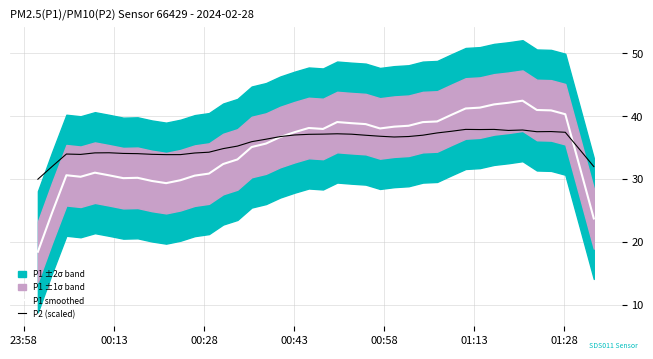

What is the lowest value of the P2 (scaled) series?

30.0